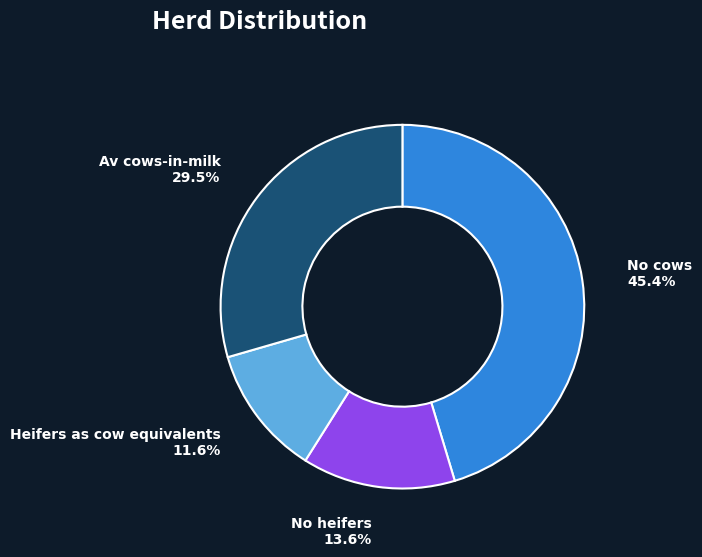

Is there any slice that represents more than half of the pie?

No